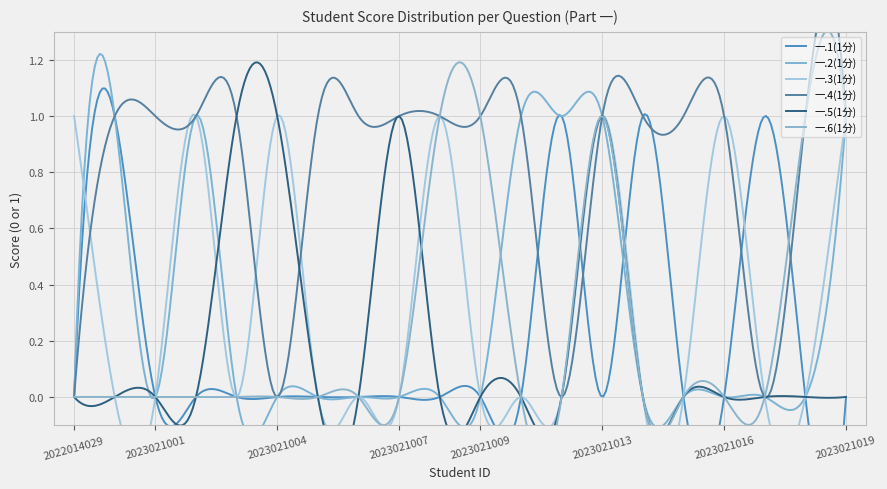

The 一.4(1分) series shows 2 at 2023021013. True or false?

False